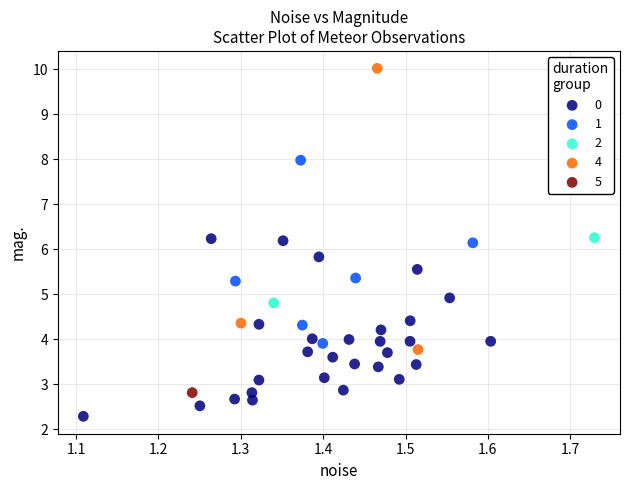

What are all the series names shown in the legend?

0, 1, 2, 4, 5